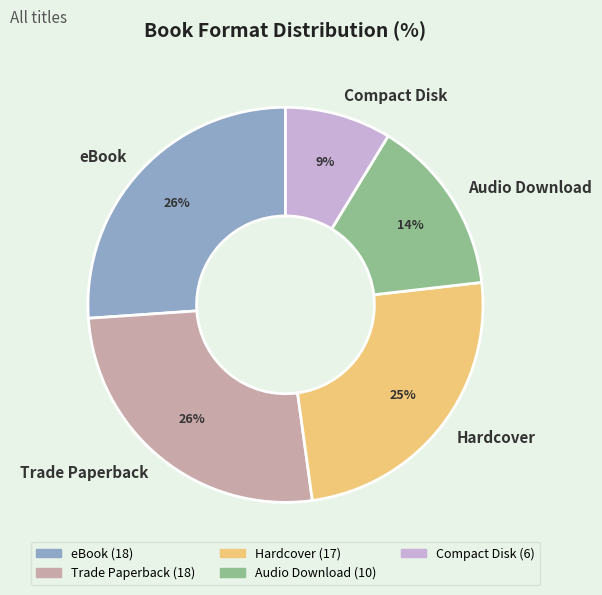

To the nearest percent, what is the difference between the largest and smallest slice percentages?

17%